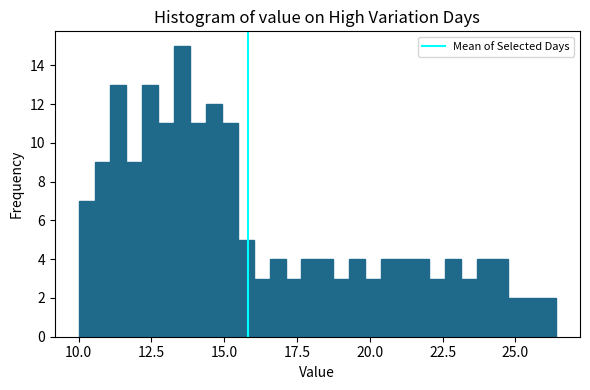

Read against the x-axis, roughly where is the centre of the tallest bar?

13.5